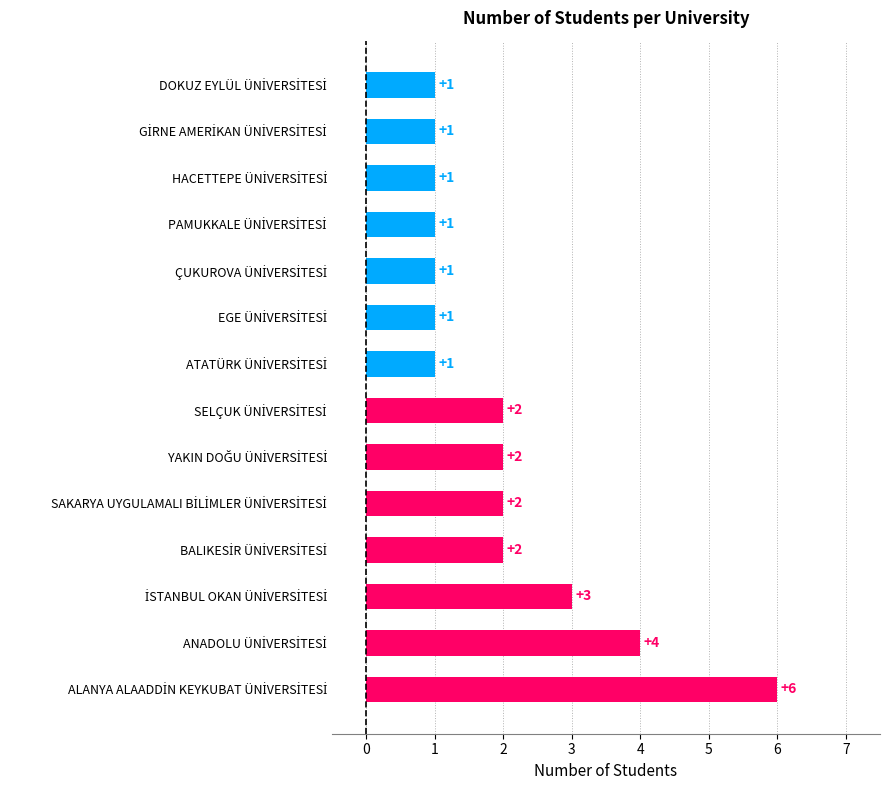

What is the maximum value shown in the chart?

6